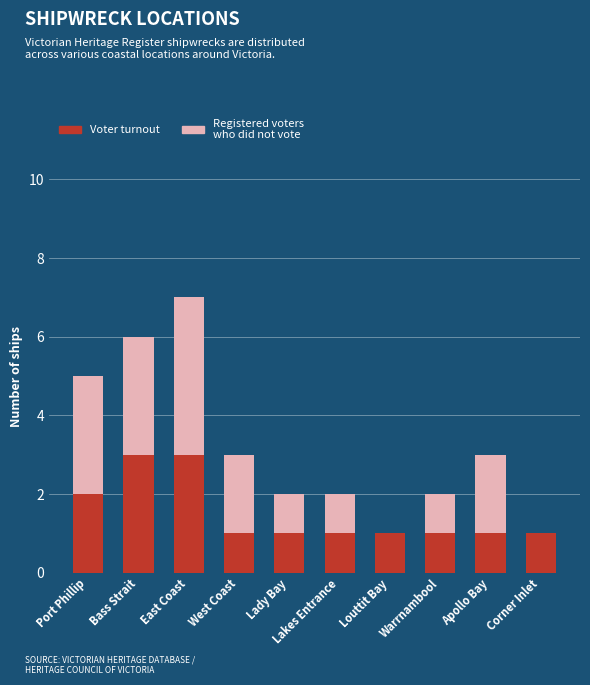

Is it true that Voter turnout equals 3 at East Coast?

True